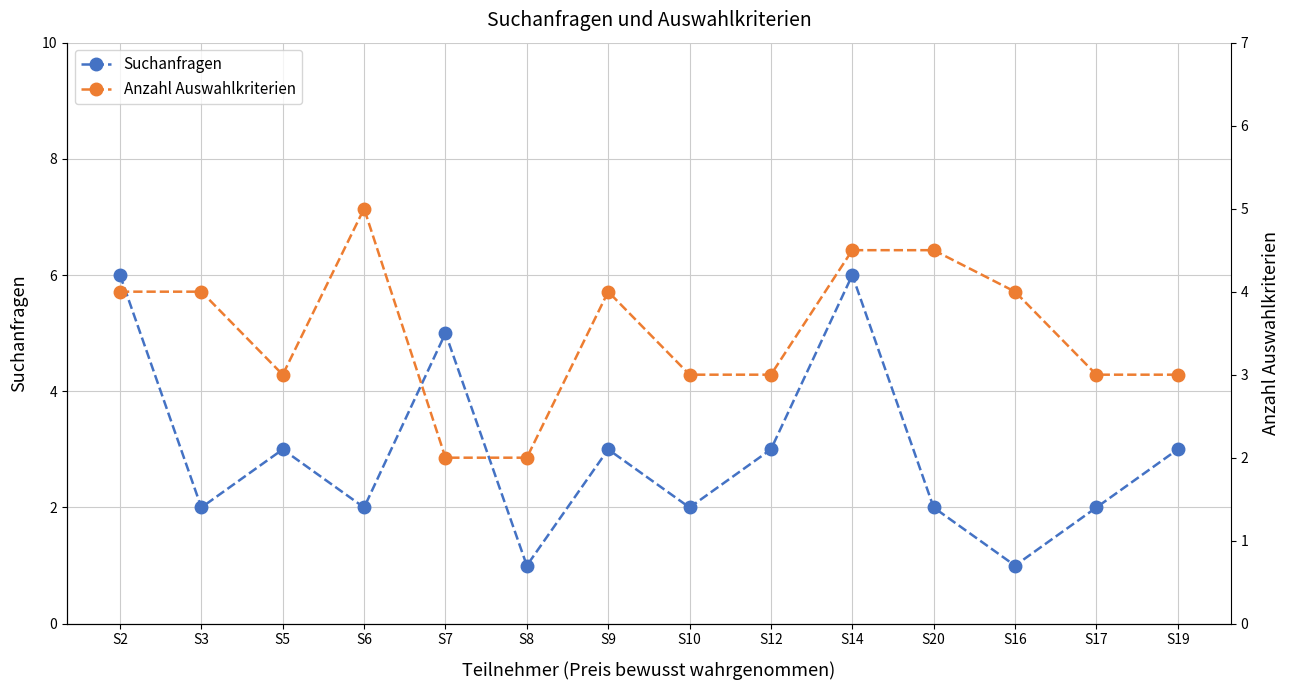

True or false: Anzahl Auswahlkriterien has a value of 1.3 at S8.

False